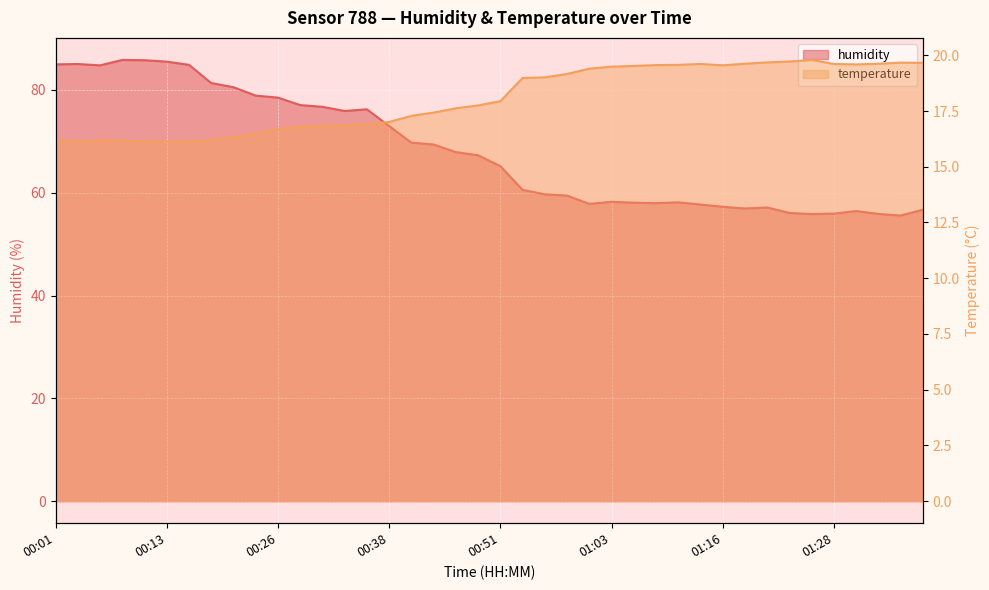

Between 00:06 and 01:31, which is larger?

00:06